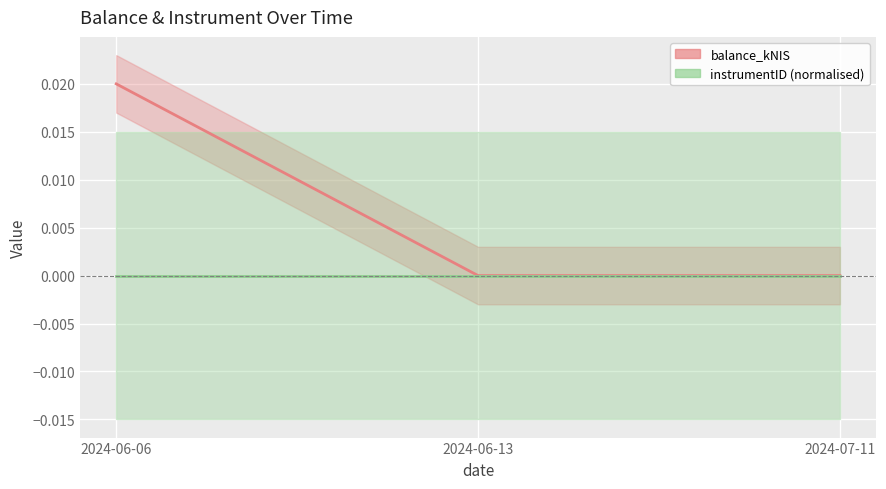

Rank the categories by value from lowest to highest.

2024-06-13, 2024-07-11, 2024-06-06